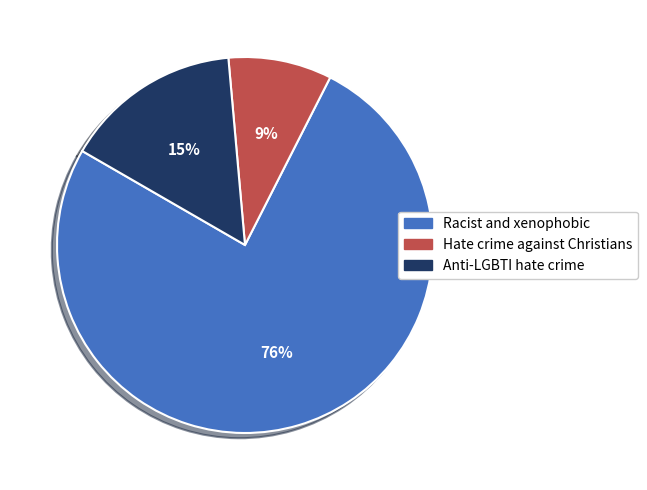

How many segments does this pie chart have?

3